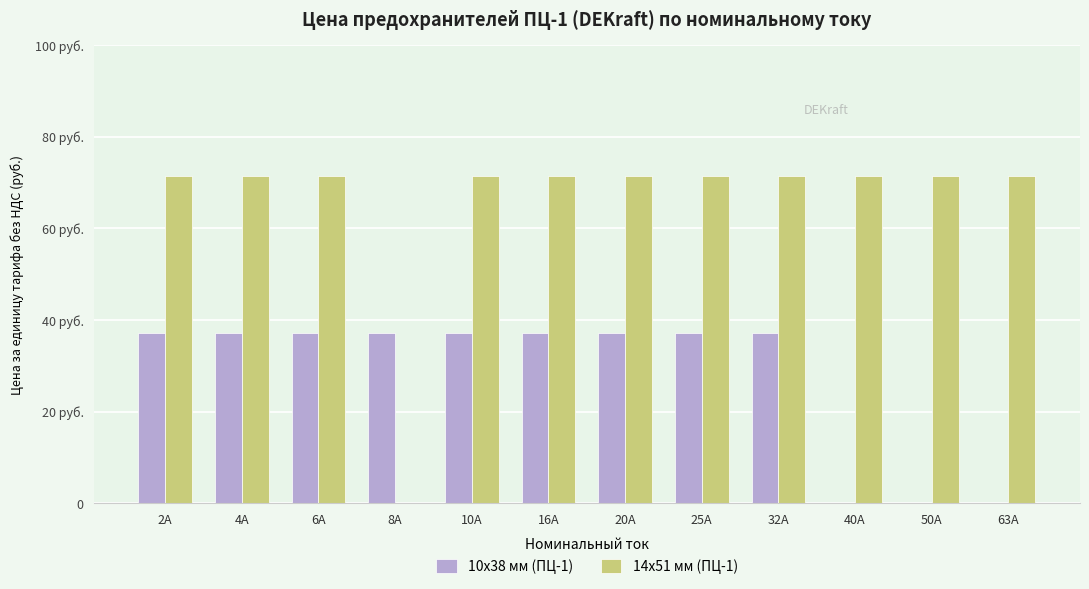

Between 4A and 40A, which series saw the biggest shift?

10x38 мм (ПЦ-1)